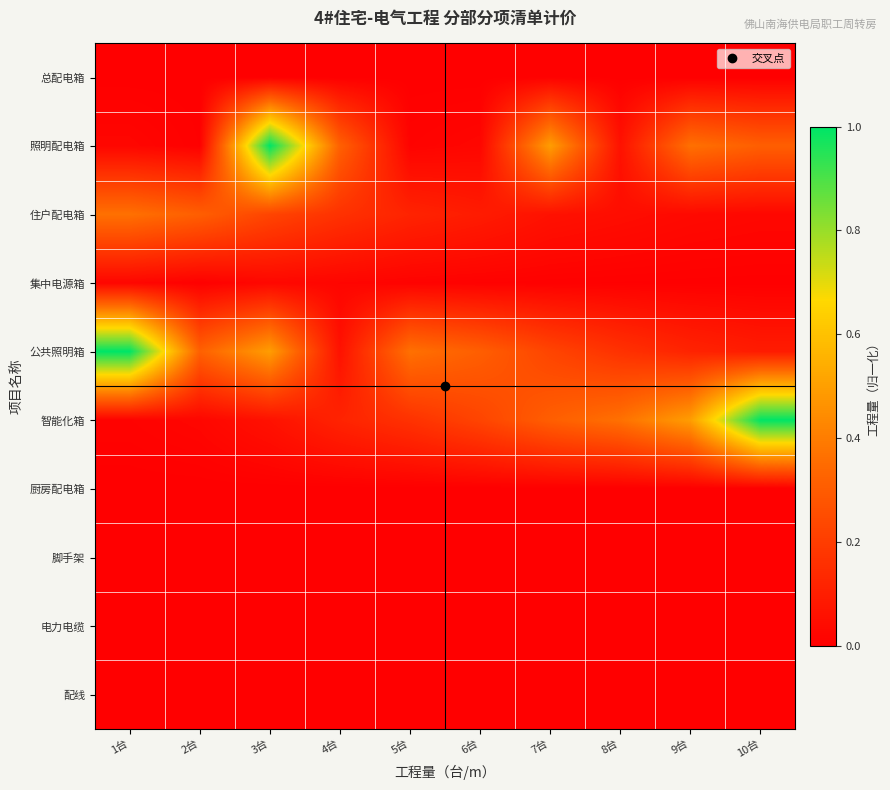

List the series in order of their peak value, lowest first.

厨房配电箱, 脚手架, 电力电缆, 配线, 总配电箱, 集中电源箱, 住户配电箱, 照明配电箱, 公共照明箱, 智能化箱